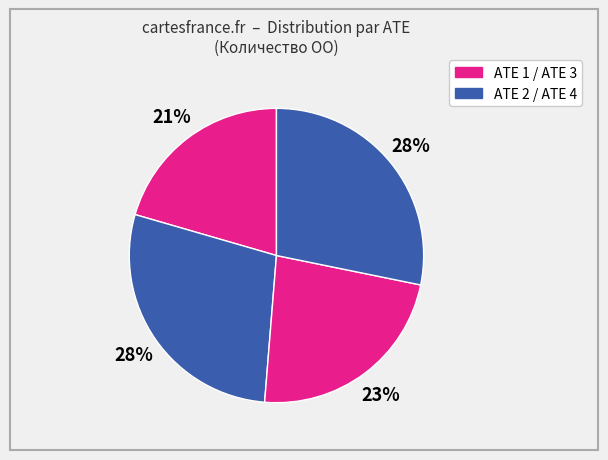

Count the number of slices in the pie.

4